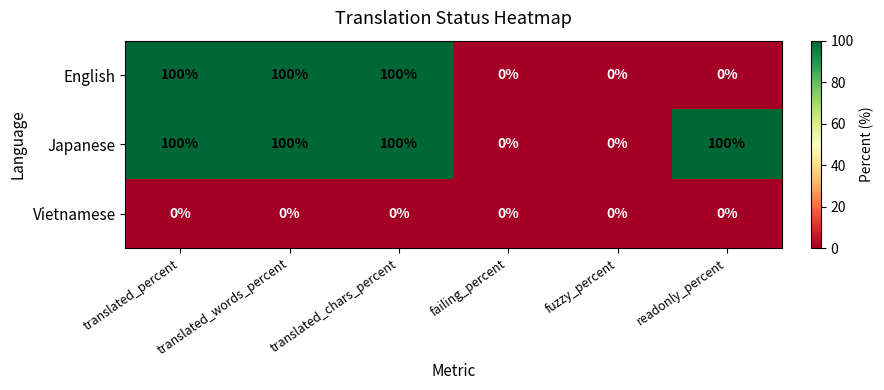

Is it true that Vietnamese equals 0 at translated_percent?

True